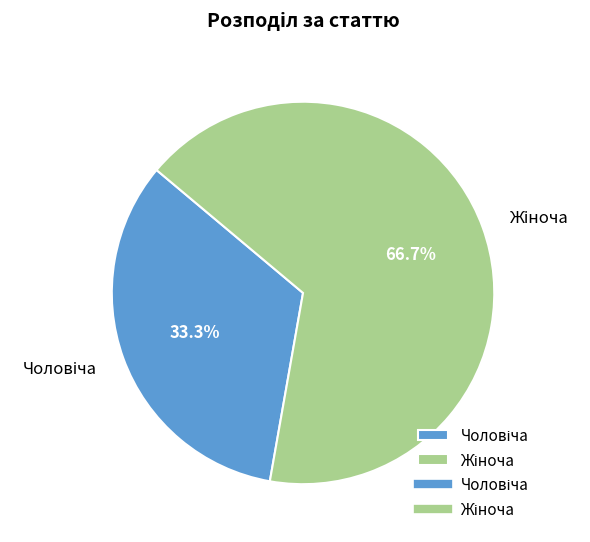

Is there any slice that represents more than half of the pie?

Yes